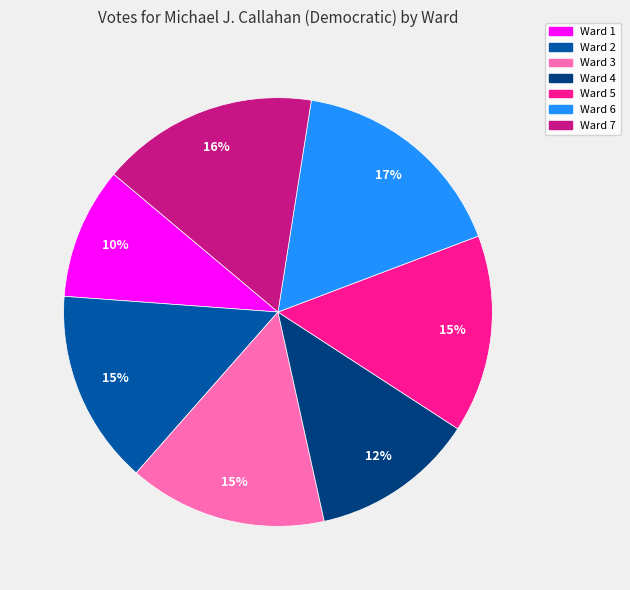

What percentage is the Ward 7 slice, to the nearest percent?

16%